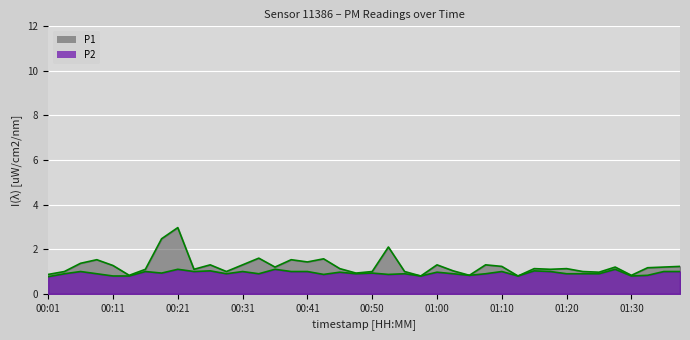

Is it true that P2 line equals 1.0 at 00:21?

True